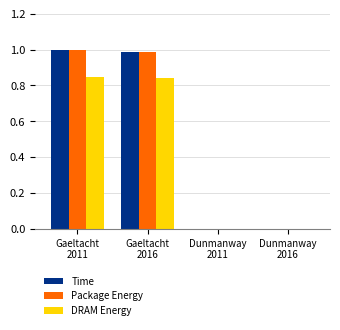

What is the sum of all DRAM Energy values?

1.7